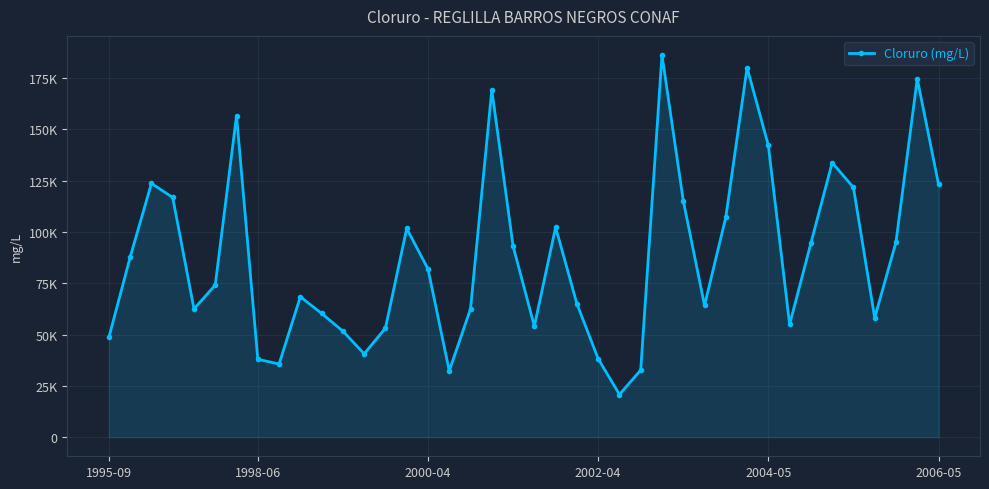

True or false: there are more than 1 points higher than both neighbors.

True